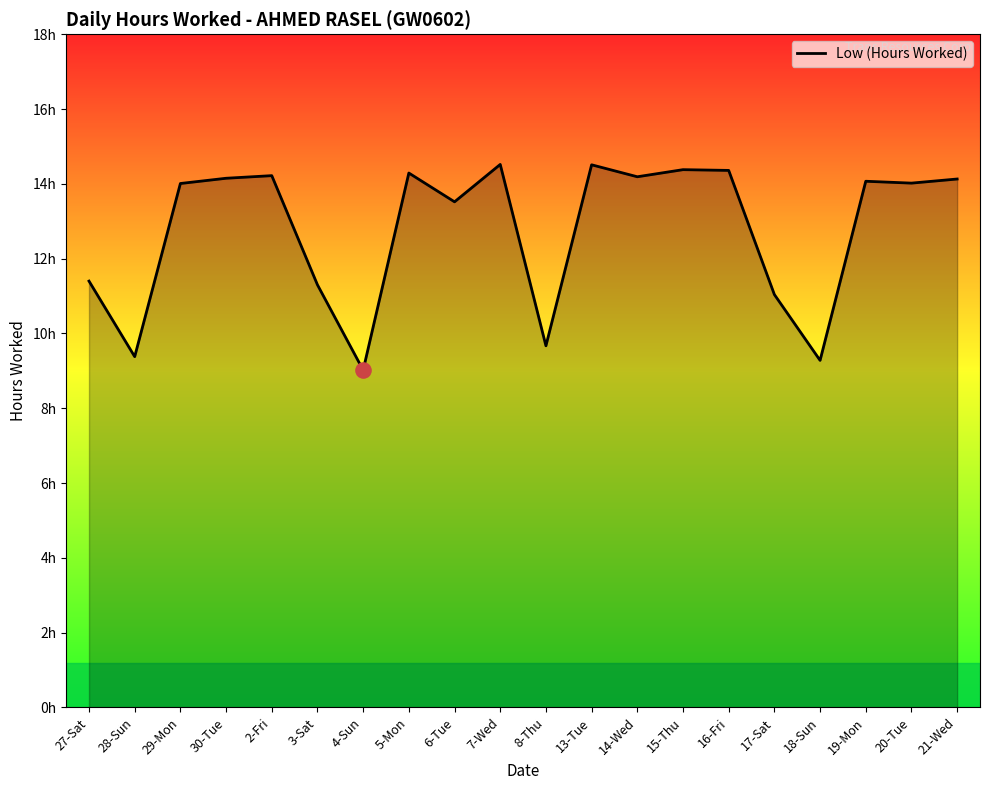

Is this an area chart (filled region under the line)?

Yes